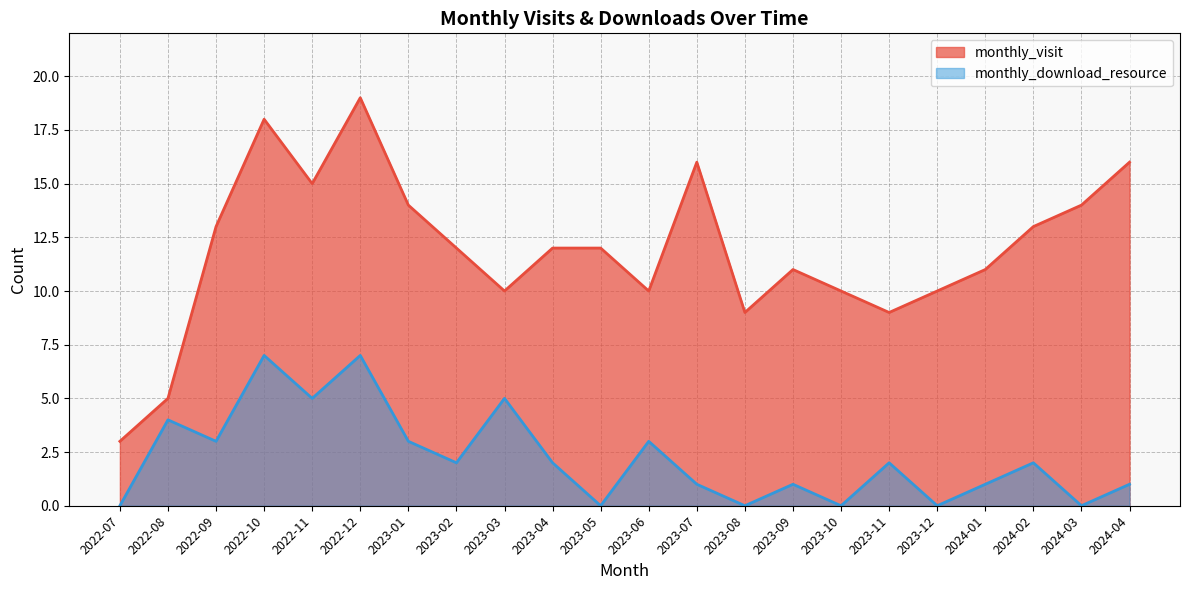

Reading right to left, list all the values displayed in this chart.

monthly_visit: 2024-04=16	2024-03=14	2024-02=13	2024-01=11	2023-12=10	2023-11=9	2023-10=10	2023-09=11	2023-08=9	2023-07=16	2023-06=10	2023-05=12	2023-04=12	2023-03=10	2023-02=12	2023-01=14	2022-12=19	2022-11=15	2022-10=18	2022-09=13	2022-08=5	2022-07=3
monthly_download_resource: 2024-04=1	2024-03=0	2024-02=2	2024-01=1	2023-12=0	2023-11=2	2023-10=0	2023-09=1	2023-08=0	2023-07=1	2023-06=3	2023-05=0	2023-04=2	2023-03=5	2023-02=2	2023-01=3	2022-12=7	2022-11=5	2022-10=7	2022-09=3	2022-08=4	2022-07=0